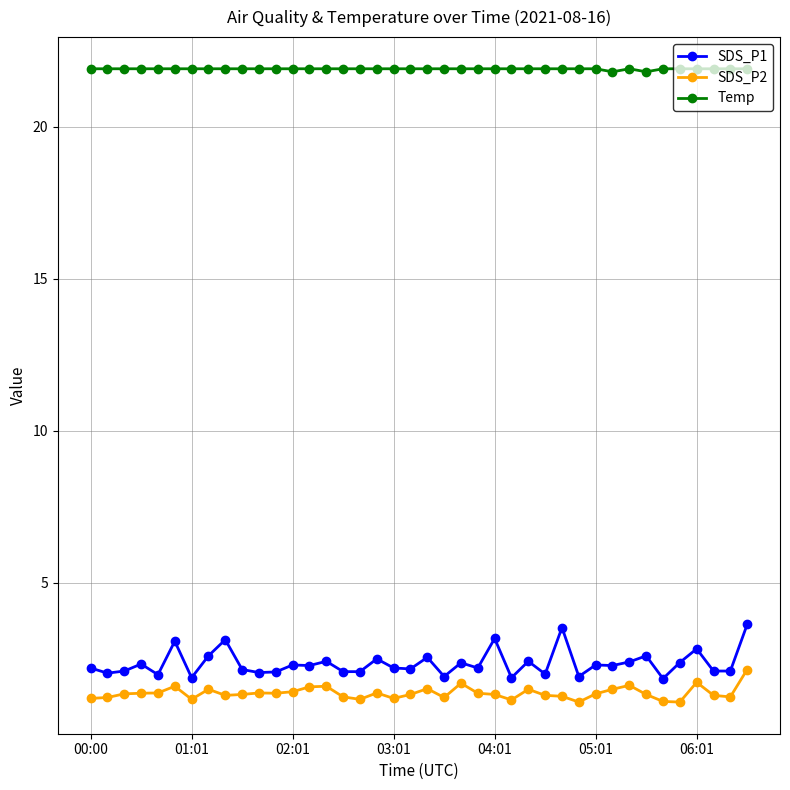

Rank the series by their maximum value, from lowest to highest.

SDS_P2, SDS_P1, Temp